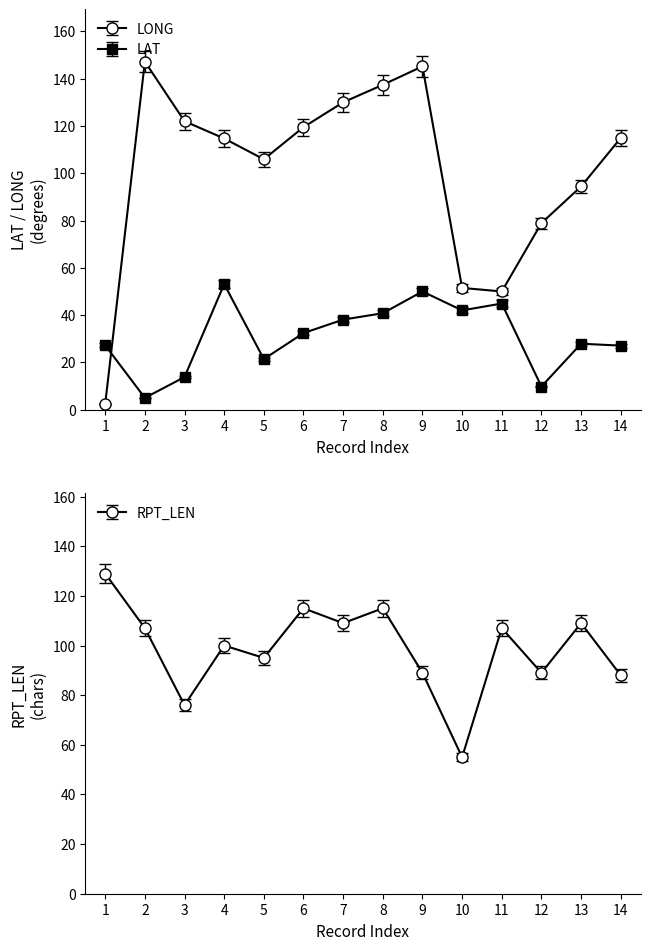

Which label corresponds to the smallest value in the chart?

01